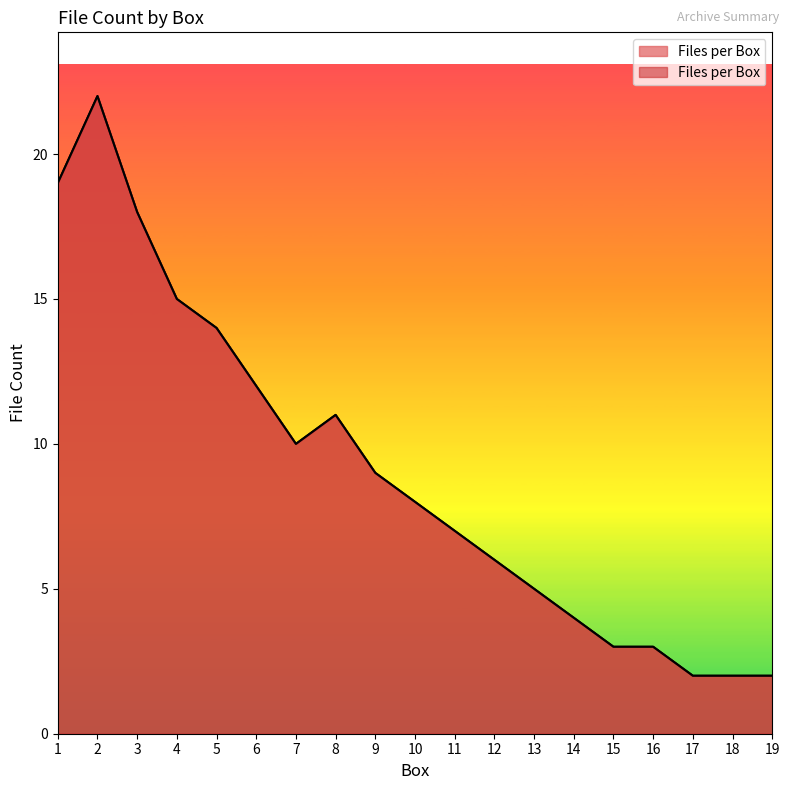

What is the value of the 19th point from the left?

2